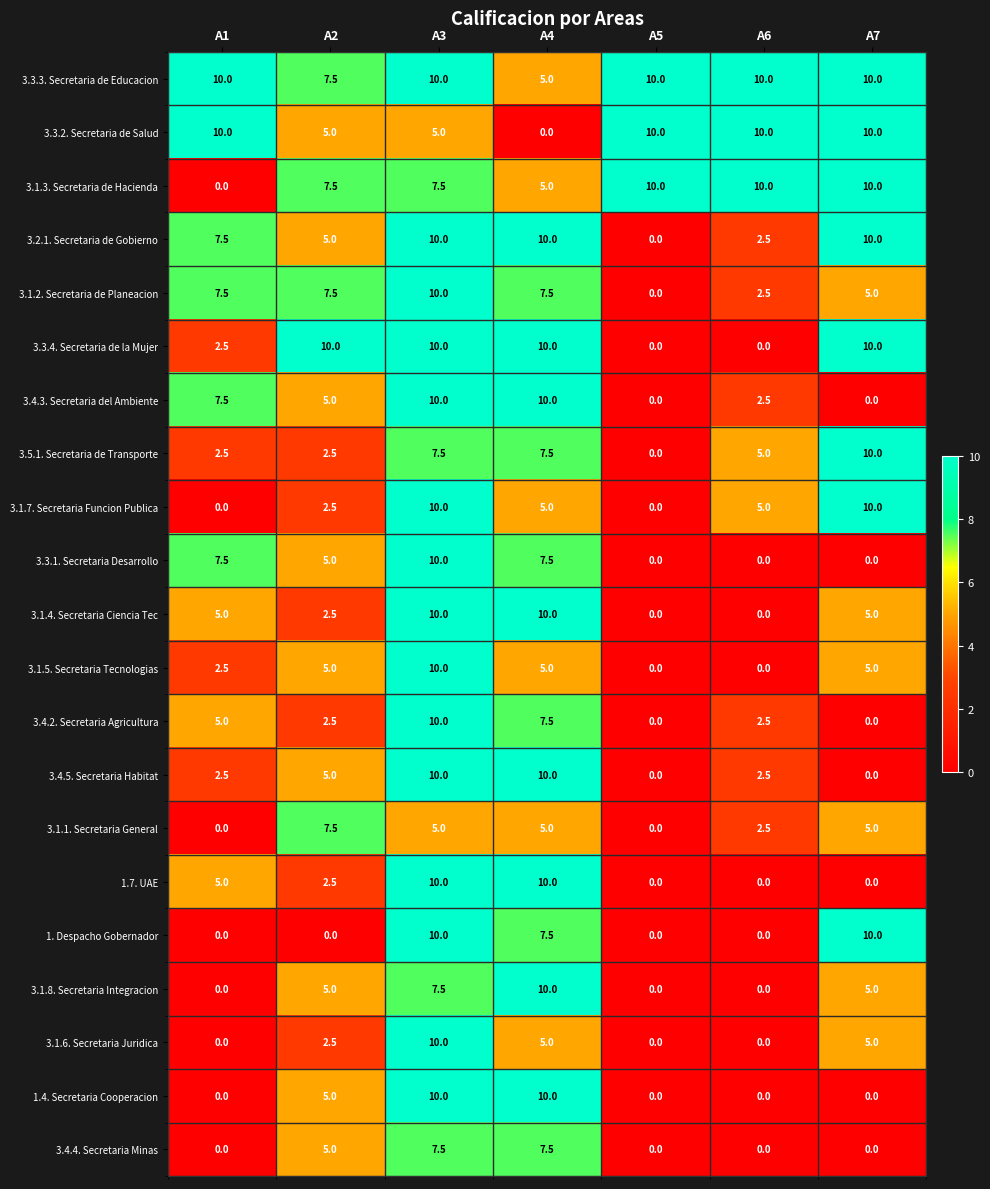

What is the approximate value of 3.1.2. Secretaria de Planeacion at A1?

7.5